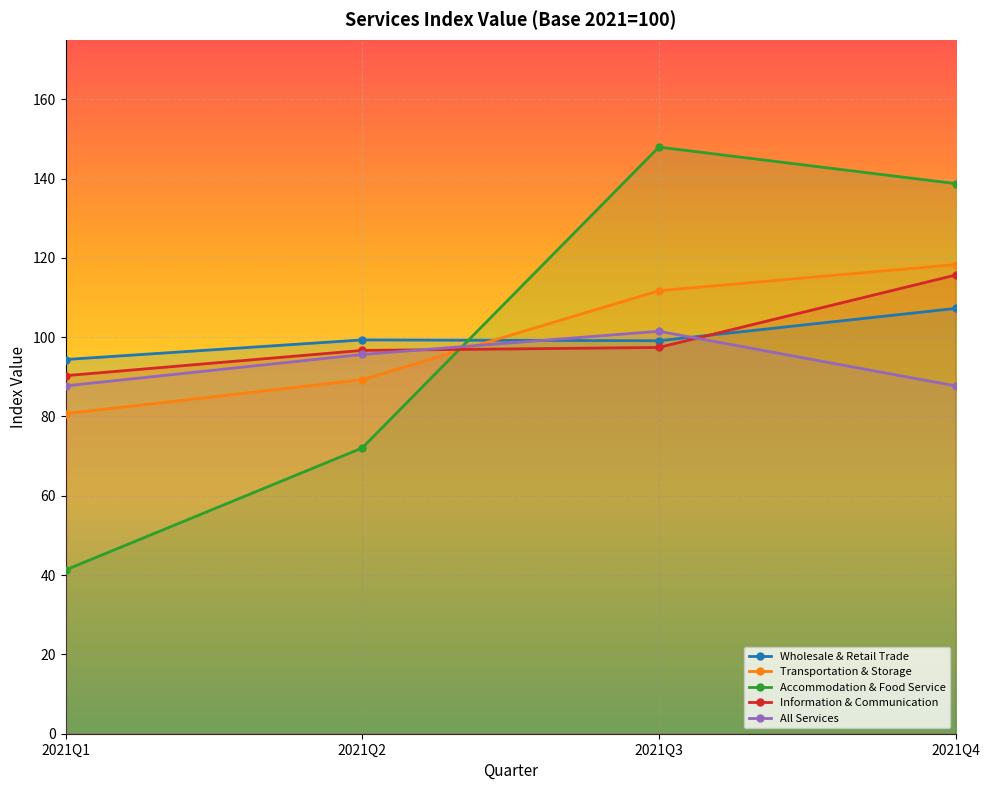

Reading left to right, list all the values displayed in this chart.

Wholesale & Retail Trade: 2021Q1=94.4	2021Q2=99.3	2021Q3=99.1	2021Q4=107.2
Transportation & Storage: 2021Q1=80.7	2021Q2=89.3	2021Q3=111.7	2021Q4=118.3
Accommodation & Food Service: 2021Q1=41.3	2021Q2=72.1	2021Q3=147.9	2021Q4=138.7
Information & Communication: 2021Q1=90.3	2021Q2=96.7	2021Q3=97.4	2021Q4=115.7
All Services: 2021Q1=87.7	2021Q2=95.6	2021Q3=101.5	2021Q4=87.7